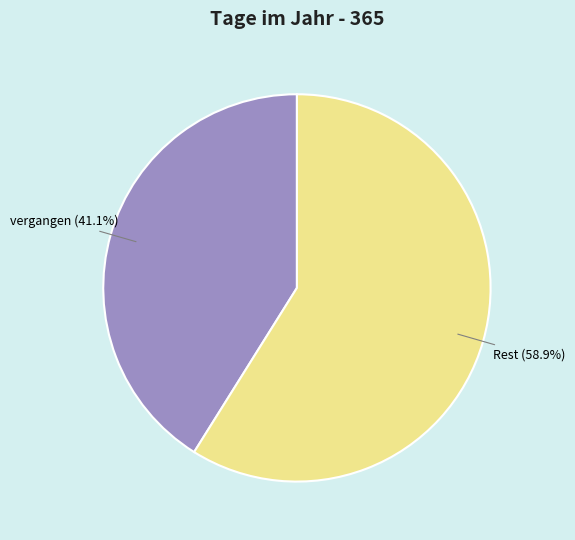

Rank the categories by value from highest to lowest.

Rest, vergangen